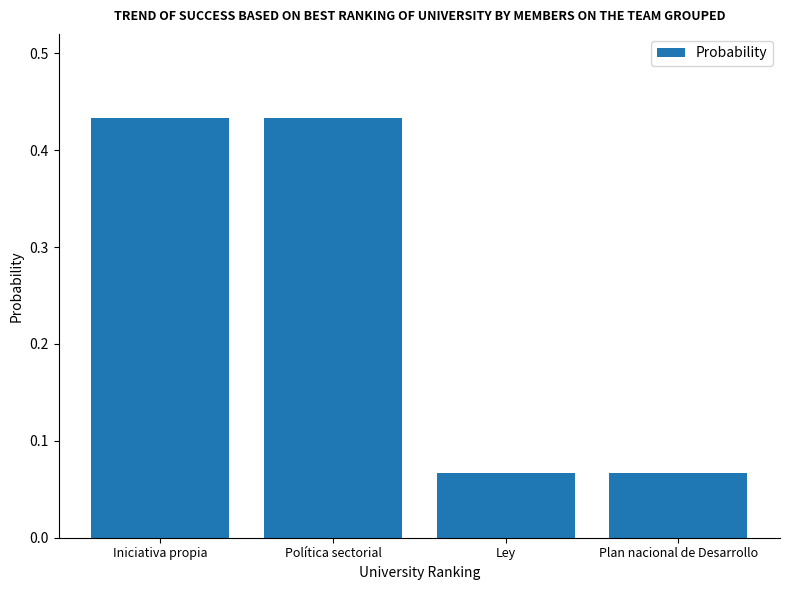

What is the label of the 1st bar from the right?

Plan nacional de Desarrollo